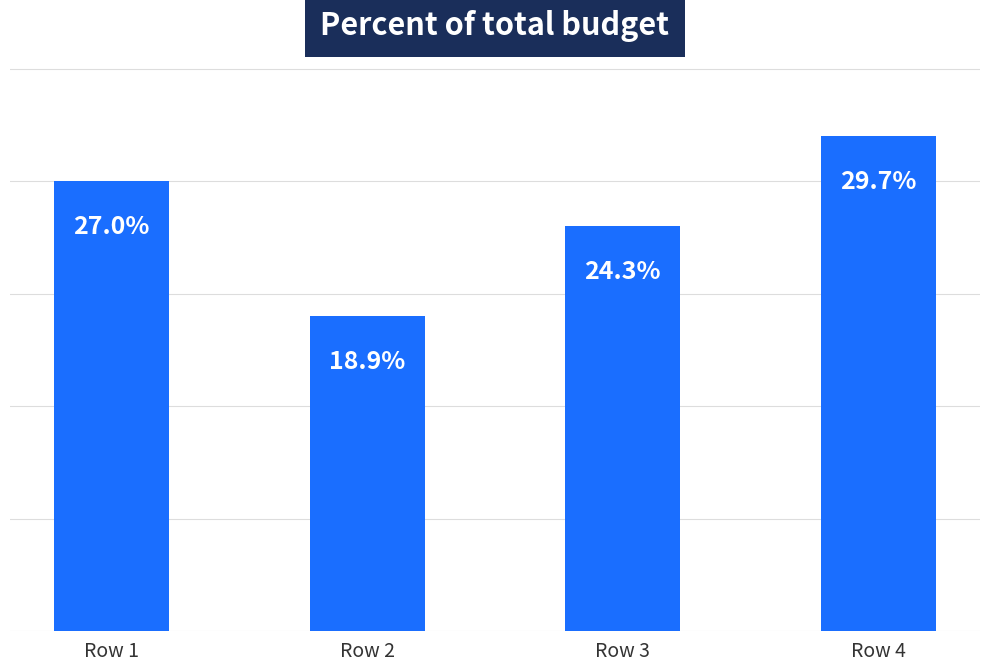

What is the difference between the values at Row 4 and Row 1?

2